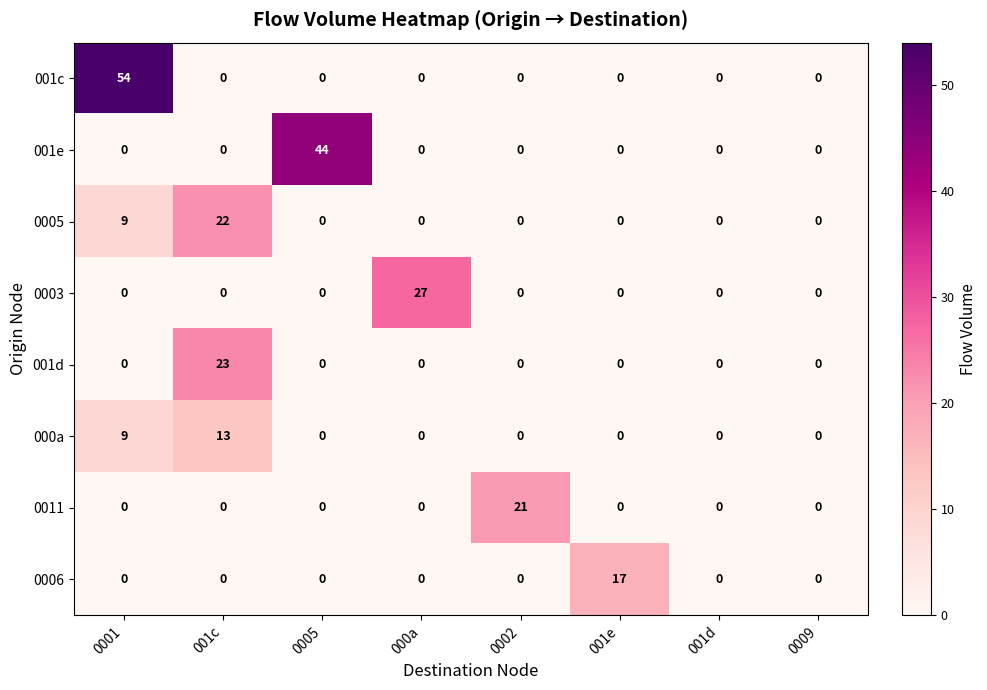

What is the average value of the 001e series?

6